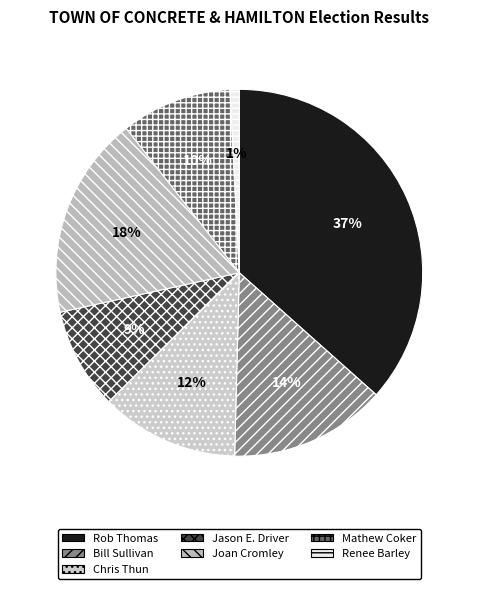

Which has a higher value, Jason E. Driver or Joan Cromley?

Joan Cromley